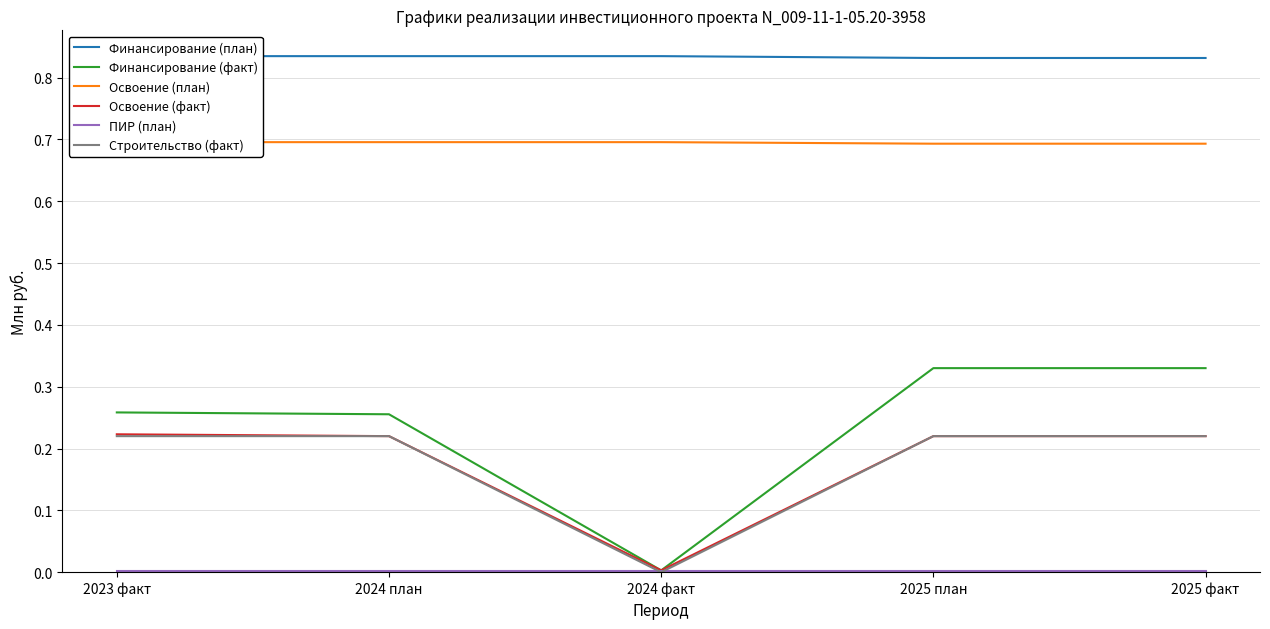

Is it true that Финансирование (факт) equals 0.3 at 2023 факт?

True